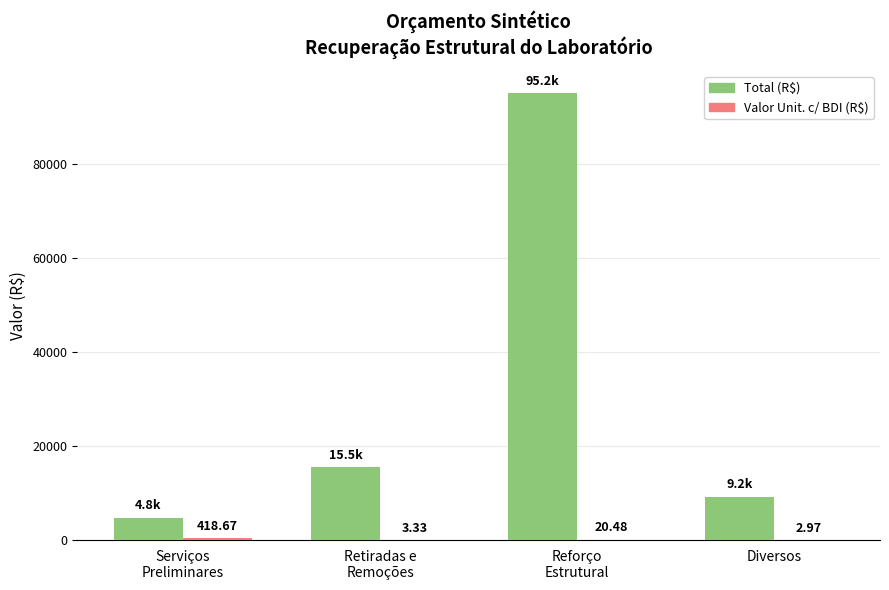

Which series has the largest total across all categories?

Total (R$)